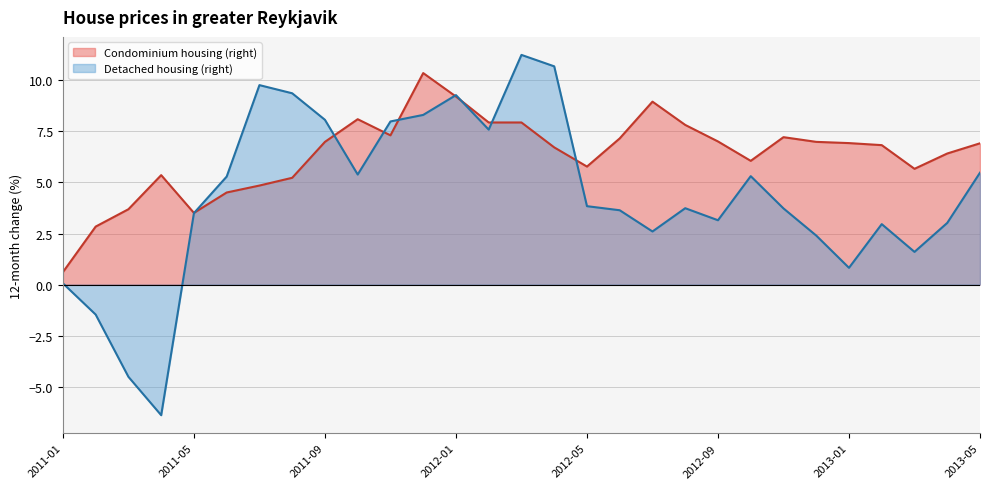

What is the approximate value of Detached housing (right) at 2011-11?

8.0